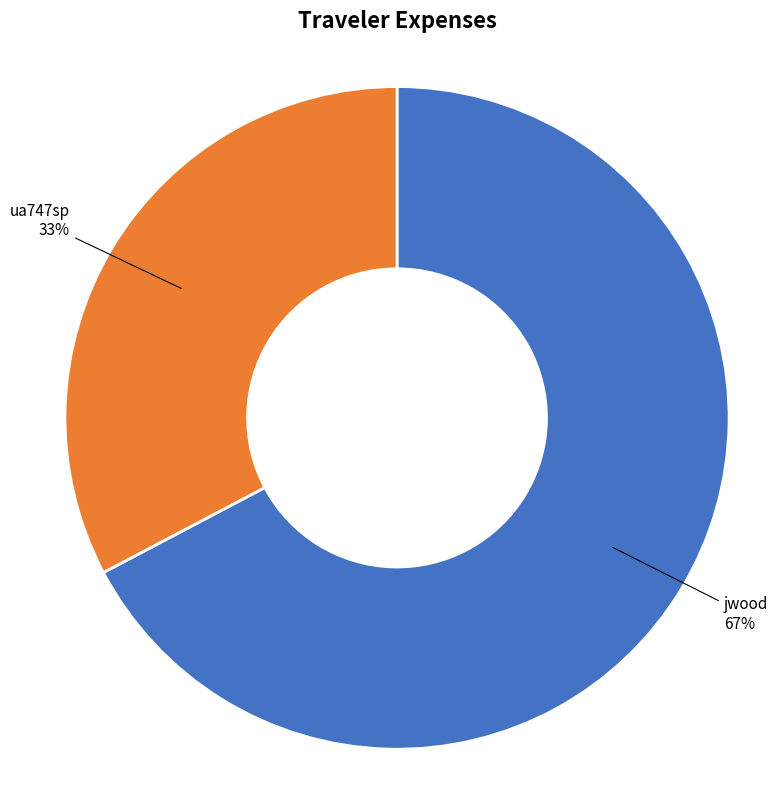

The jwood slice represents 56% of the pie. True or false?

False